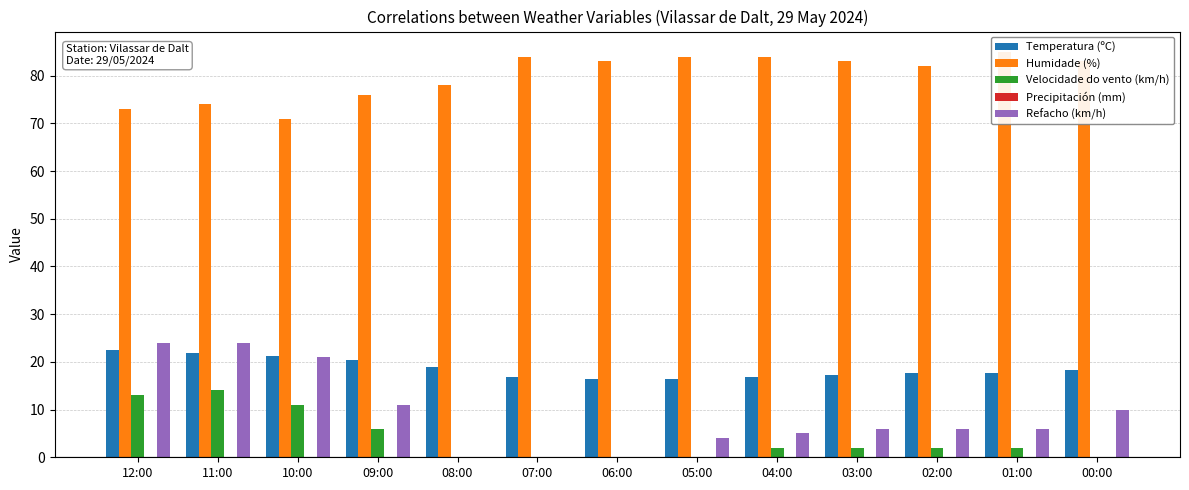

What position from the left is 12:00?

1